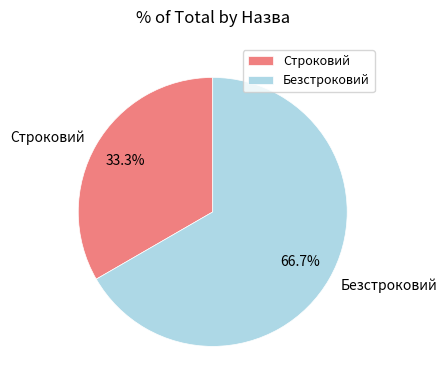

True or false: Безстроковий accounts for 61% of the total.

False